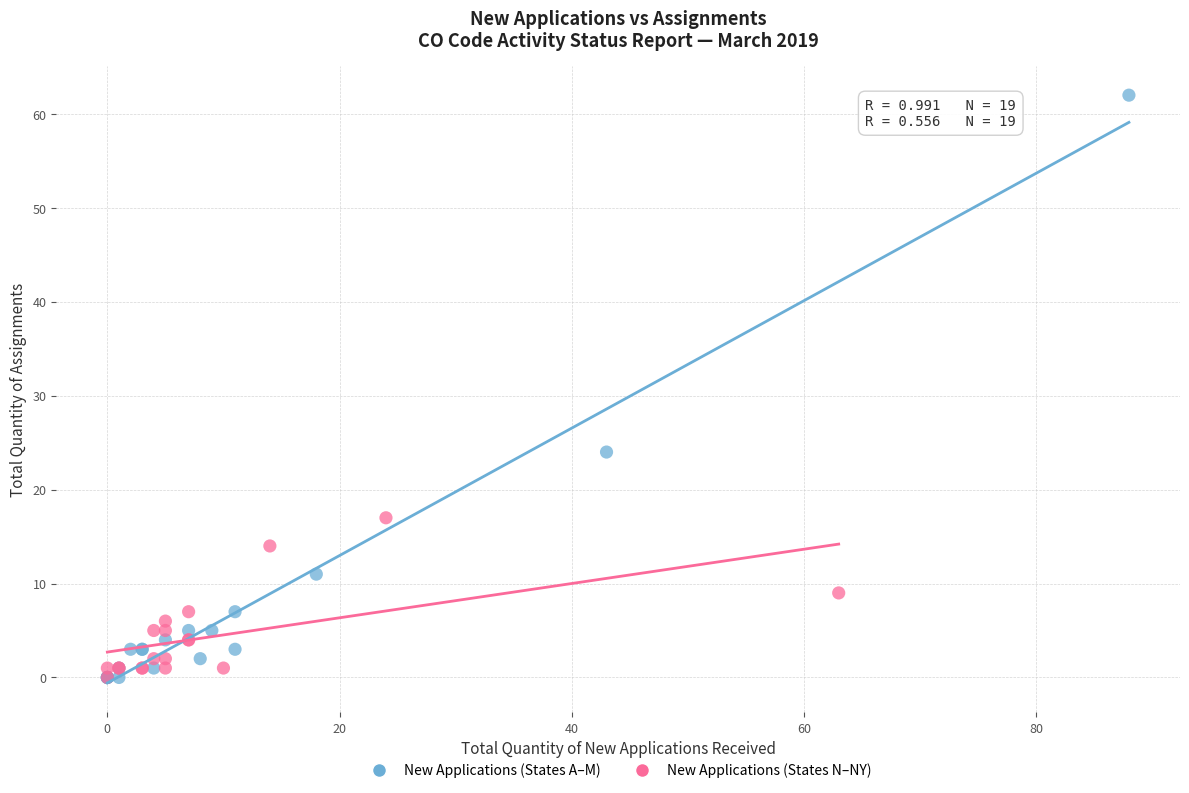

Which series reaches the maximum Y coordinate?

New Applications (States A–M)